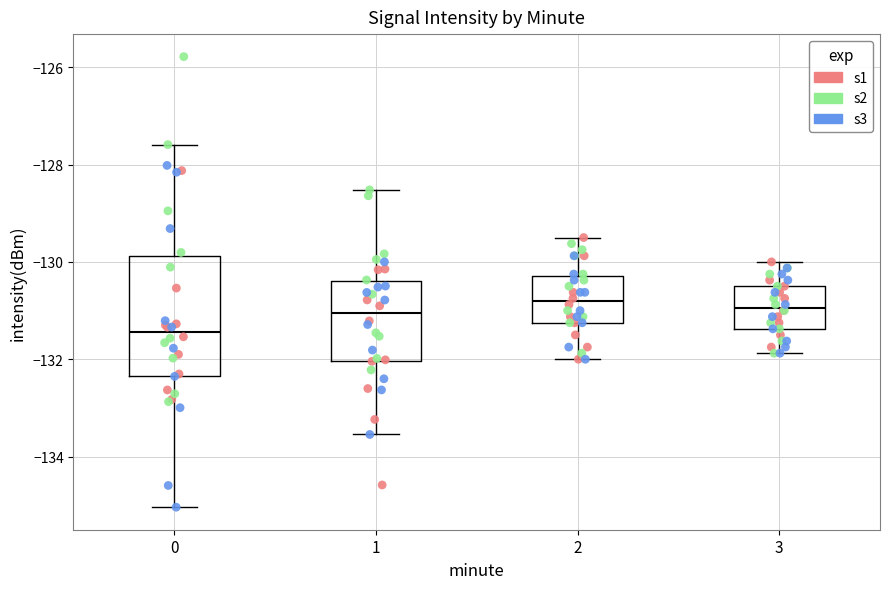

Which box is the tallest, from its lower edge to its upper edge?

0